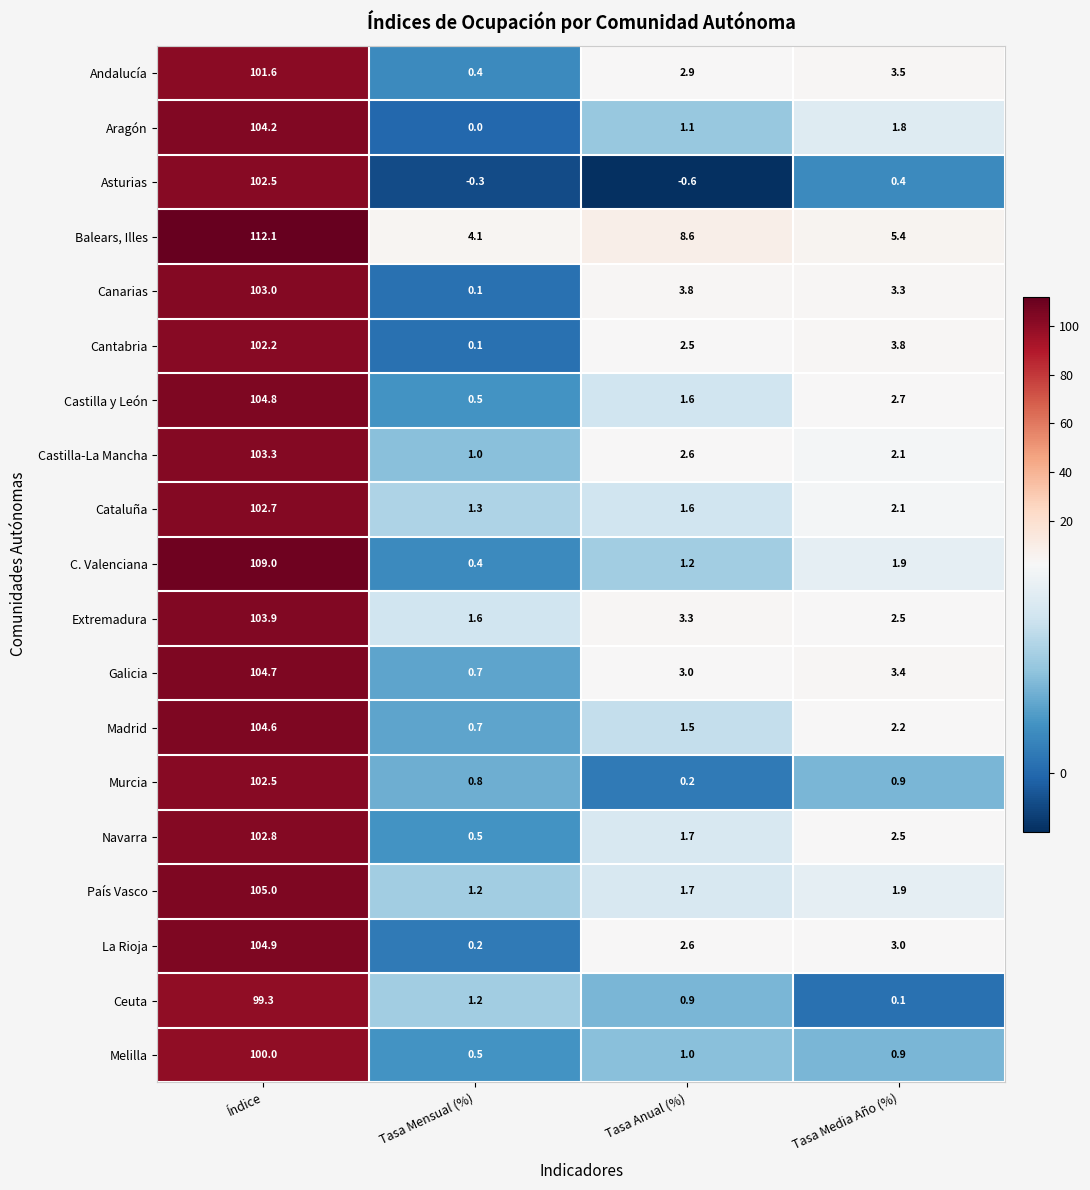

At which label does Castilla y León first exceed 2?

Índice